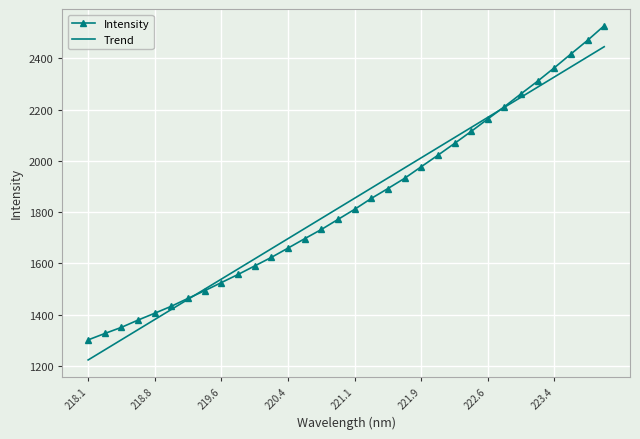

How many intersections are there between Intensity and Trend?

2